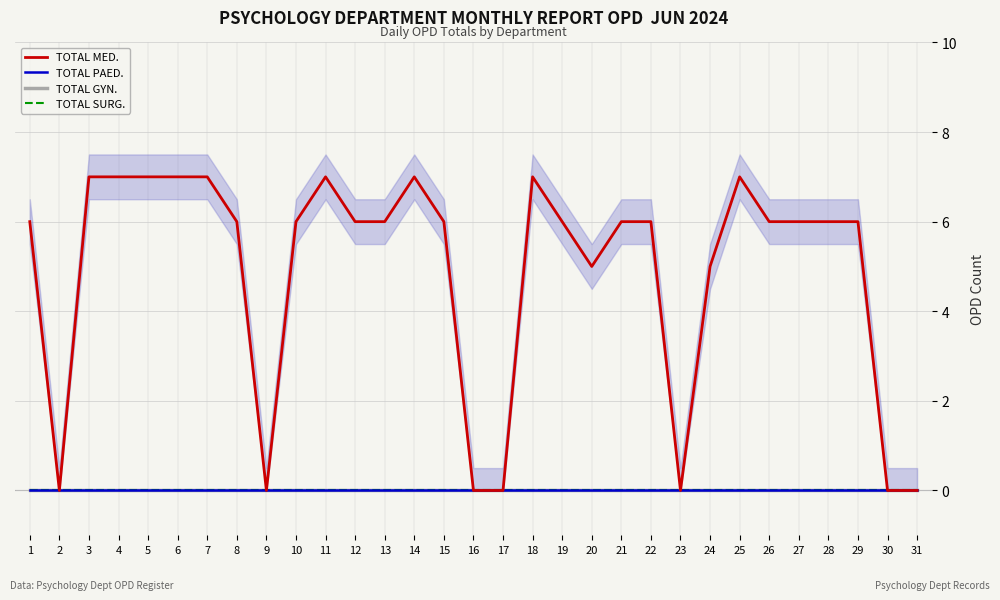

Reading left to right, list all the values displayed in this chart.

TOTAL MED.: 6	0	7	7	7	7	7	6	0	6	7	6	6	7	6	0	0	7	6	5	6	6	0	5	7	6	6	6	6	0	0
TOTAL PAED.: 0	0	0	0	0	0	0	0	0	0	0	0	0	0	0	0	0	0	0	0	0	0	0	0	0	0	0	0	0	0	0
TOTAL GYN.: 0	0	0	0	0	0	0	0	0	0	0	0	0	0	0	0	0	0	0	0	0	0	0	0	0	0	0	0	0	0	0
TOTAL SURG.: 0	0	0	0	0	0	0	0	0	0	0	0	0	0	0	0	0	0	0	0	0	0	0	0	0	0	0	0	0	0	0